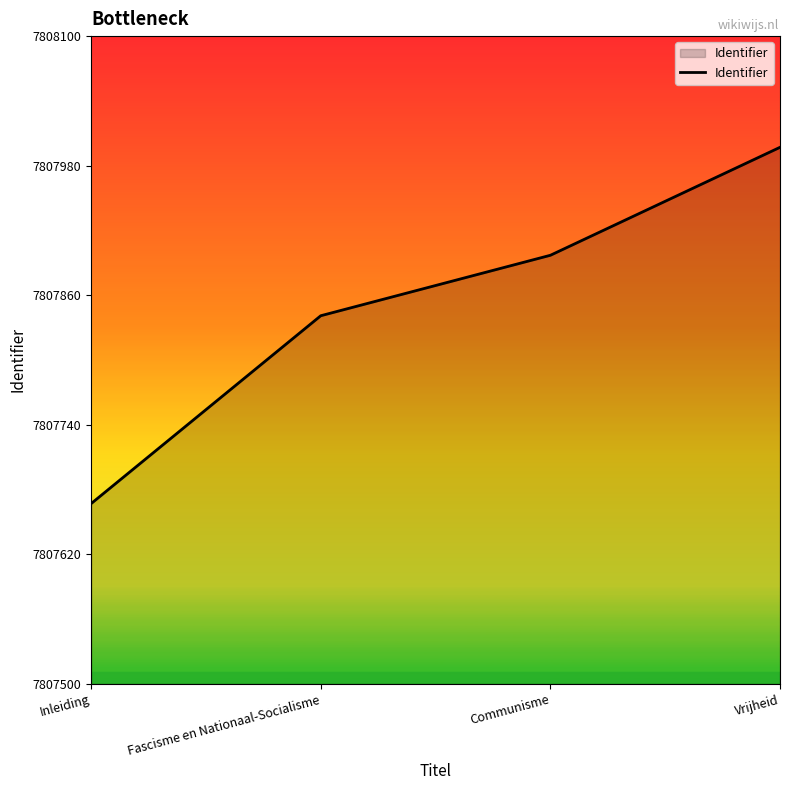

What is the sum of all values?

31231402